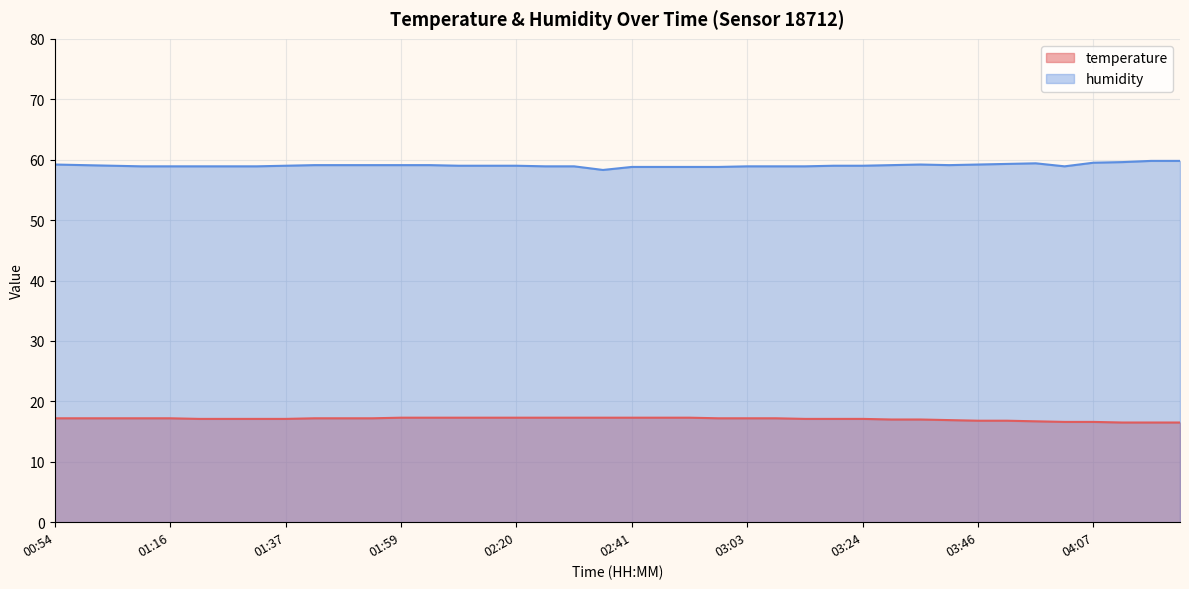

Does the chart display data point markers on the line(s)?

No